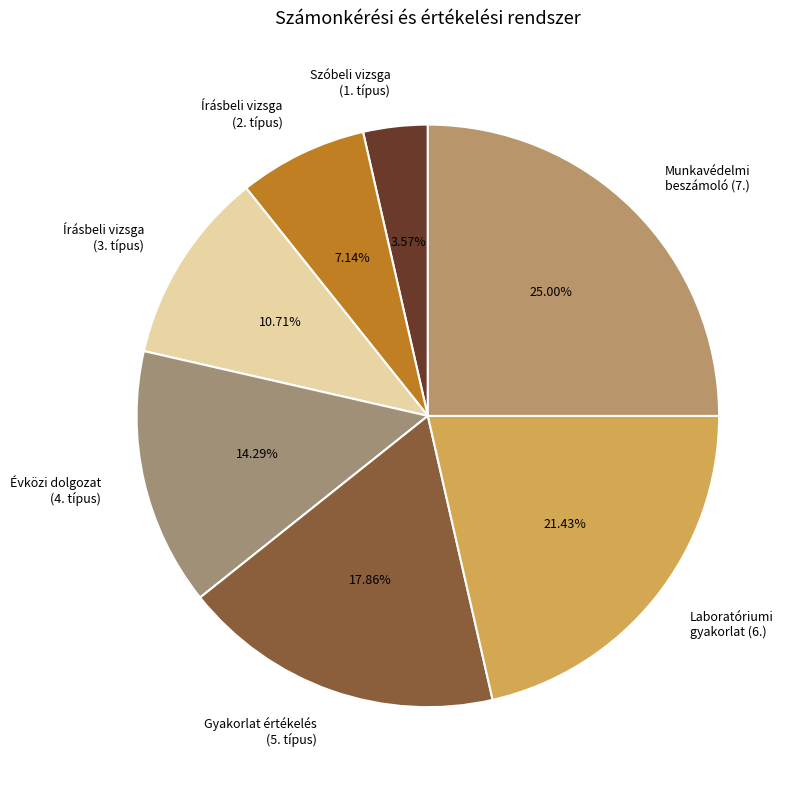

Does Laboratóriumi gyakorlat (6.) account for over 50% of the chart?

No